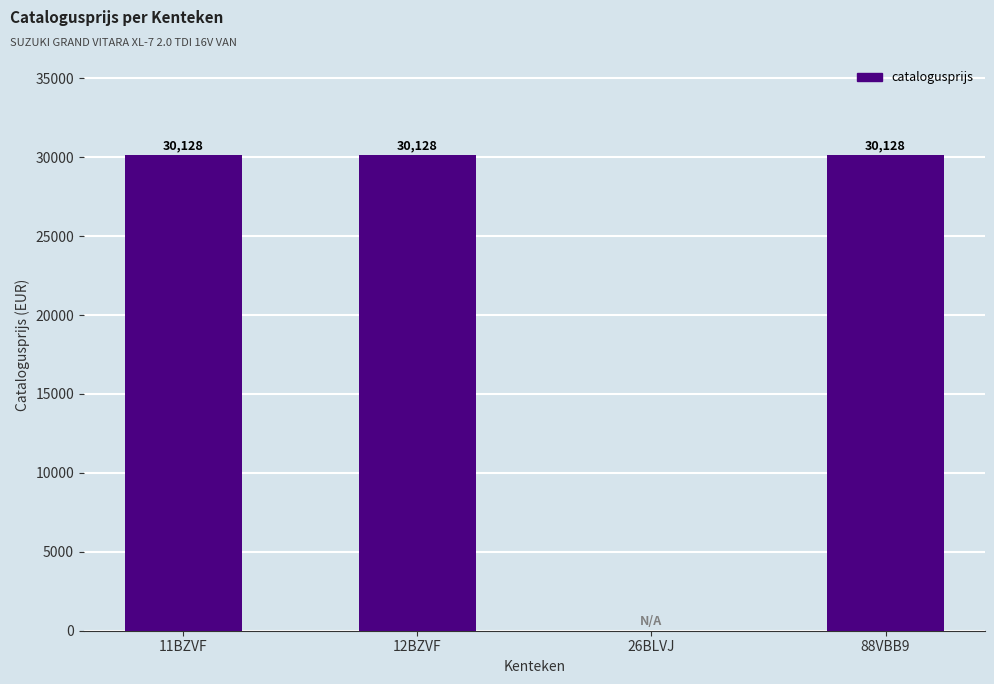

The value at 12BZVF is 19484. True or false?

False